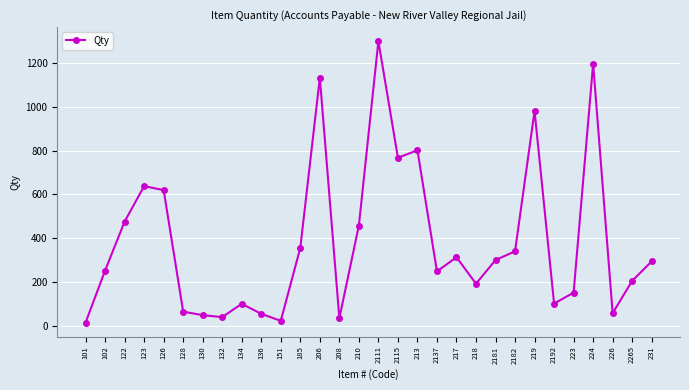

Does the chart have visible grid lines?

Yes